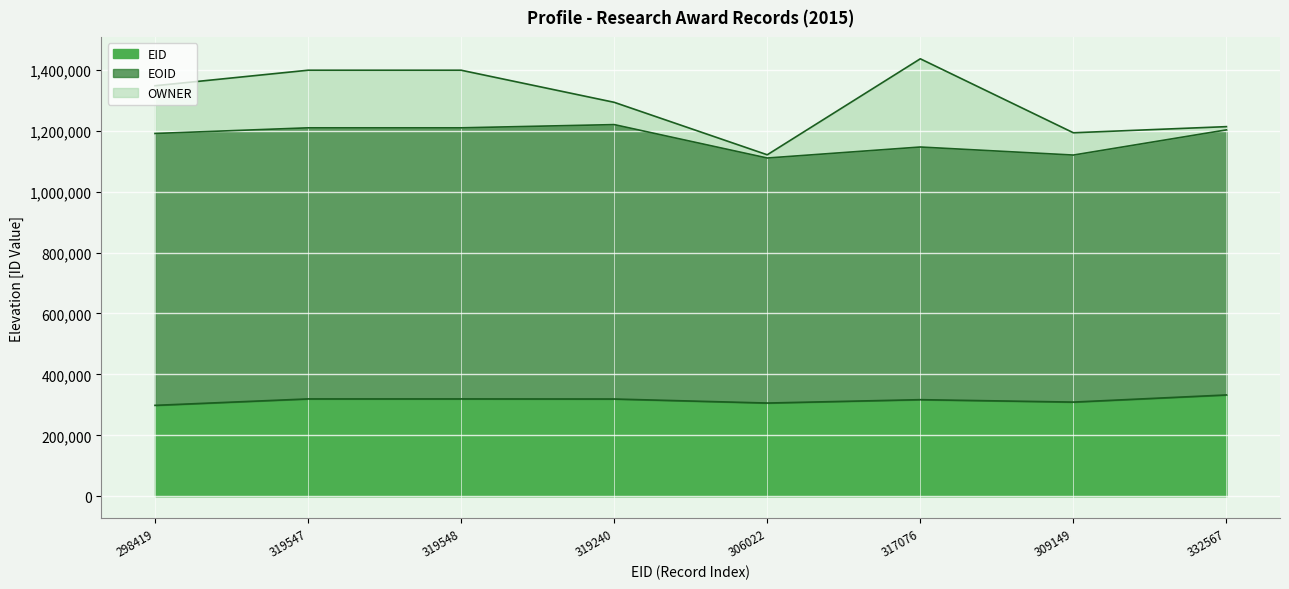

What is the maximum value shown in the chart?

900724